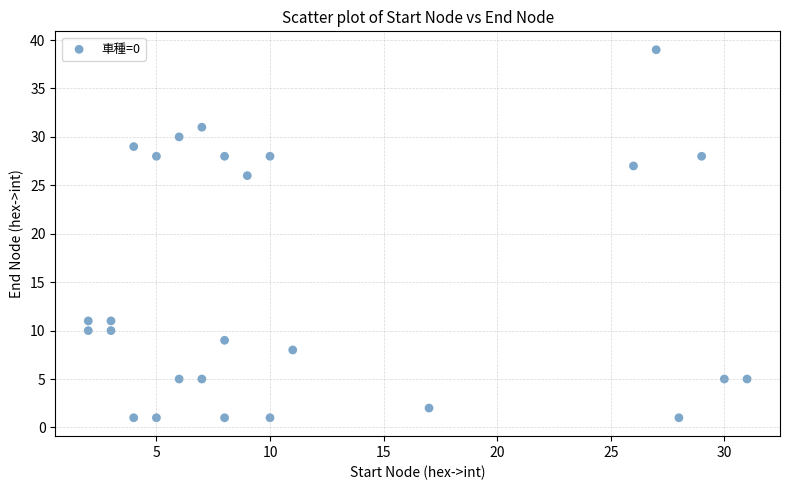

What is the range of Y values (max minus min)?

38